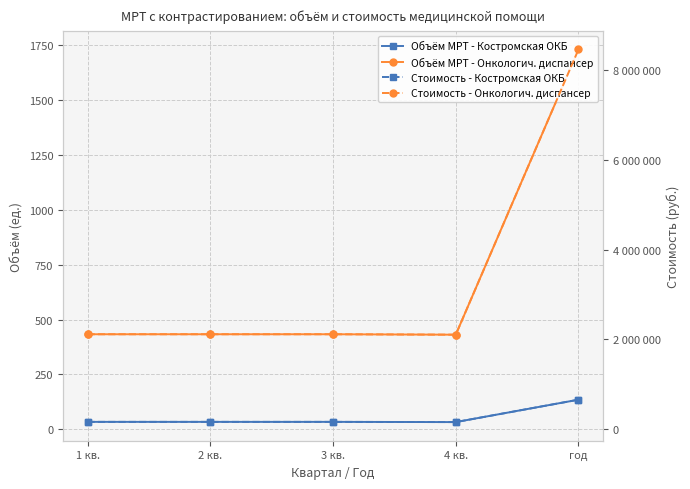

Is it true that Стоимость - Онкологич. диспансер equals 2116633.9 at 3 кв.?

True